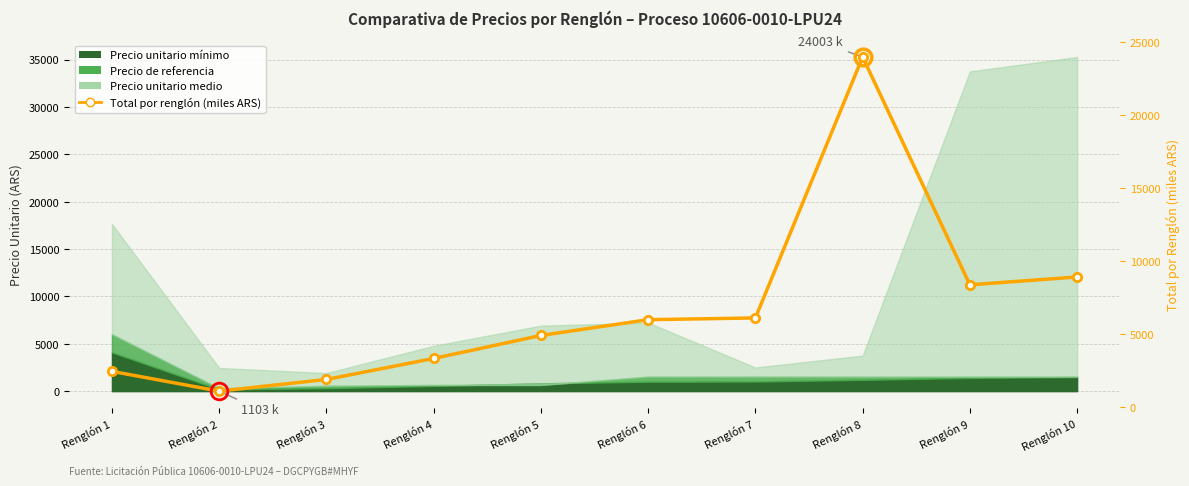

What is the value of the 3rd point from the left?

1903.2